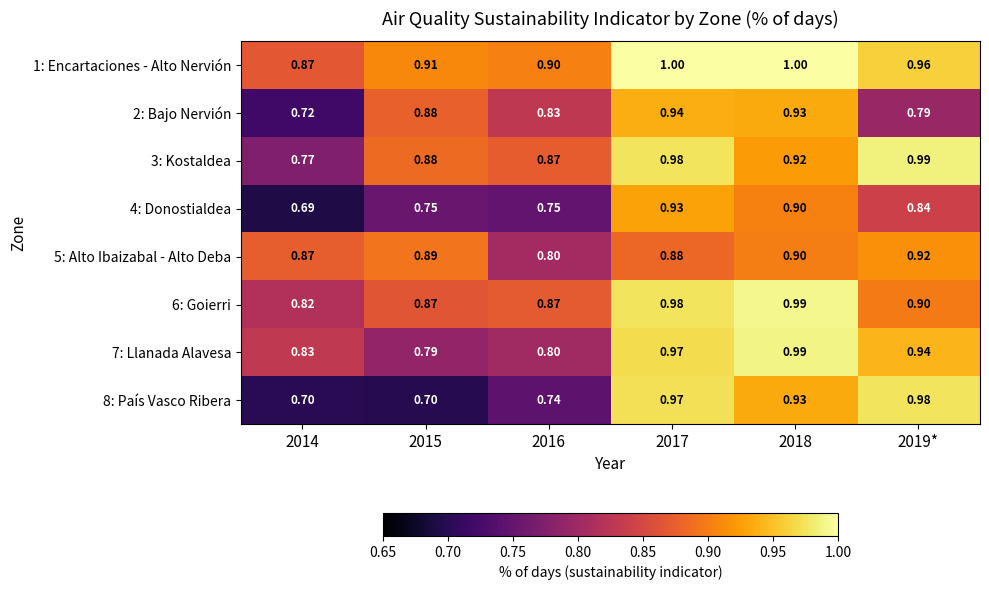

Is the value of 6: Goierri at 2015 greater than the value of 1: Encartaciones - Alto Nervión at 2016?

No